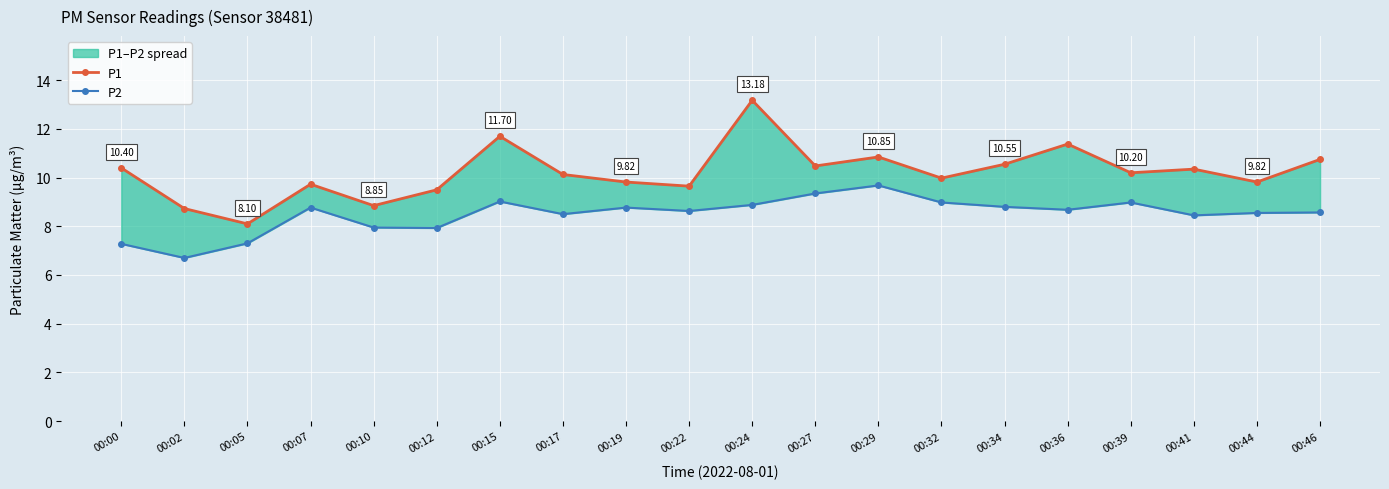

True or false: P2 and P1 intersect in this chart.

False